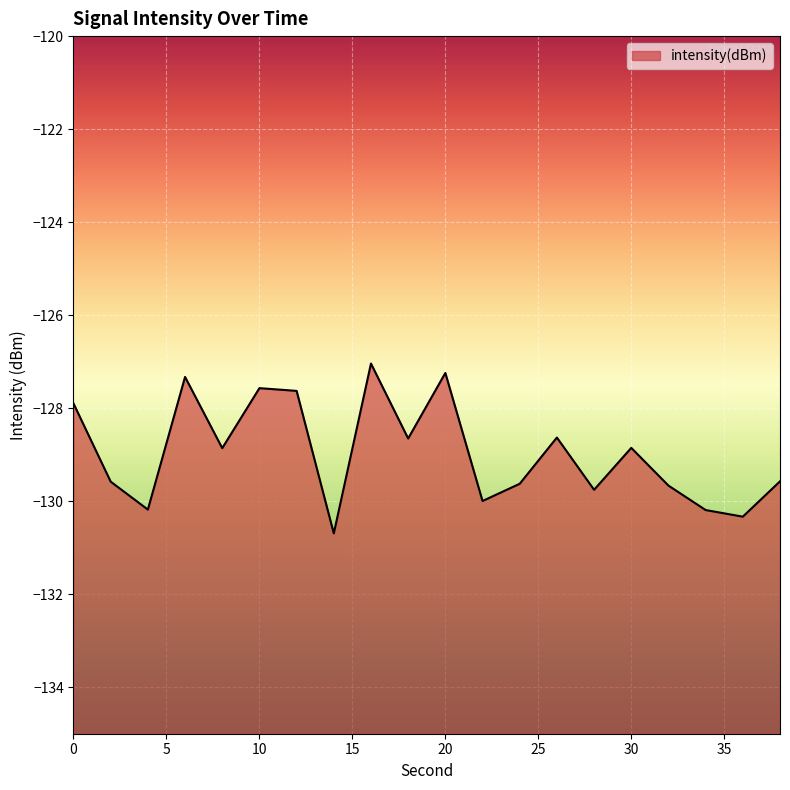

Is it true that the value at 20 is -127.2?

True